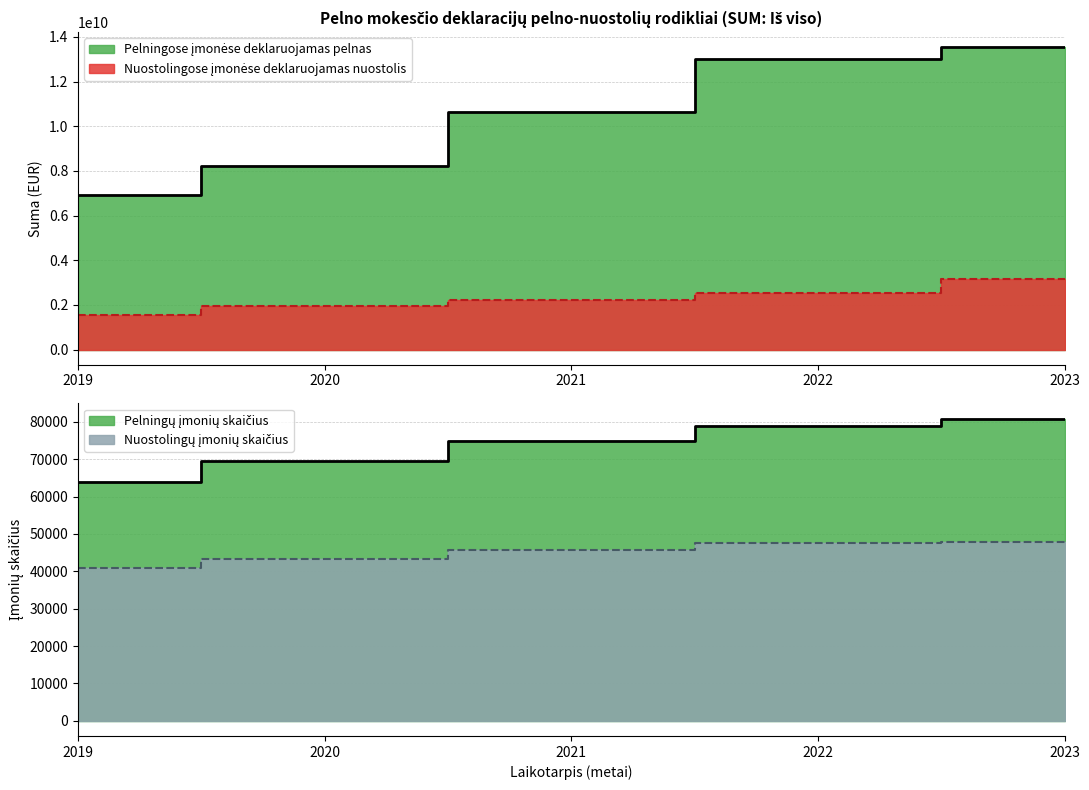

What is the maximum value shown in the chart?

13540474509